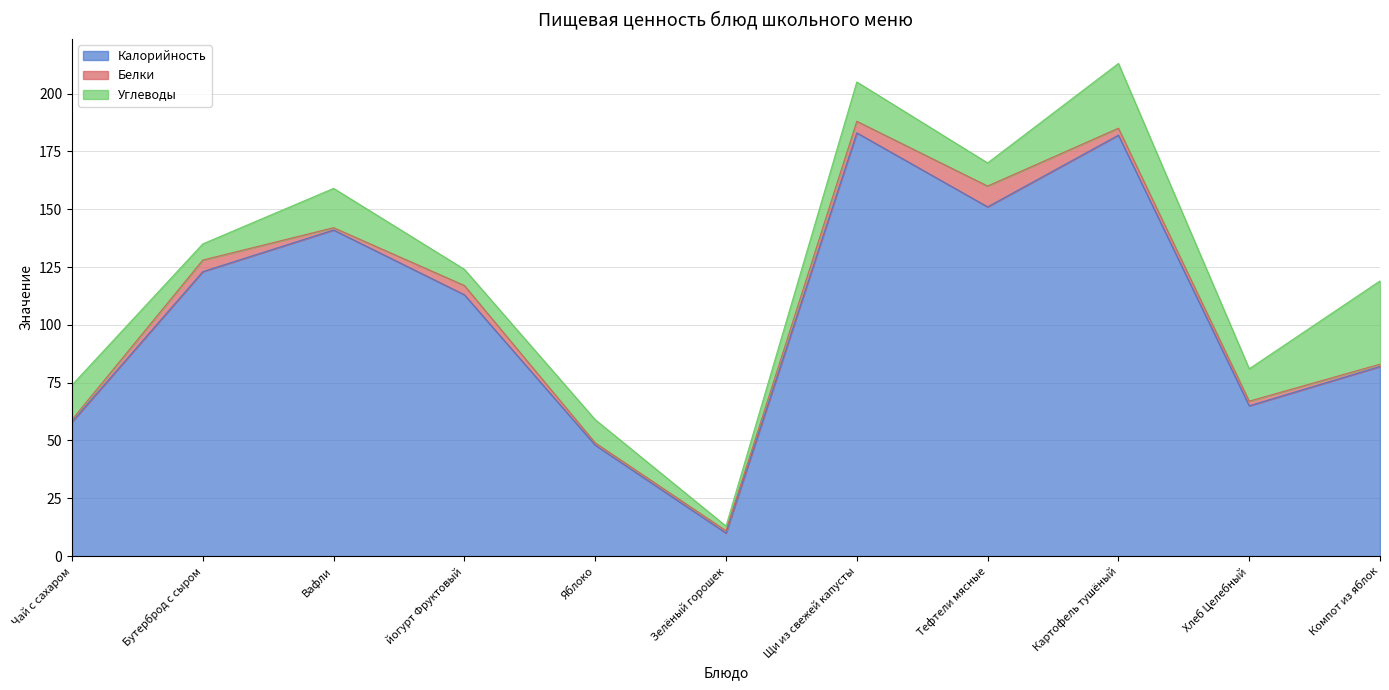

Reading left to right, list all the values displayed in this chart.

Калорийность: 58	123	141	113	48	10	183	151	182	65	82
Белки: 1	5	1	4	1	1	5	9	3	2	1
Углеводы: 15	7	17	7	10	2	17	10	28	14	36